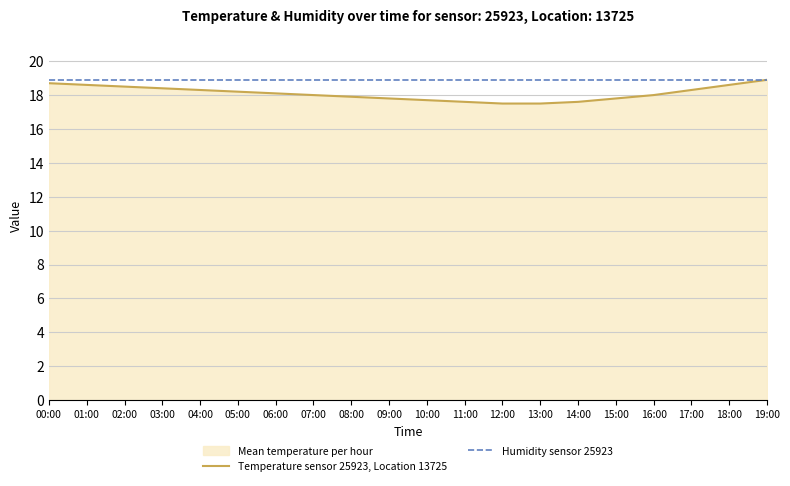

Reading left to right, what are all the values shown in this chart?

Temperature sensor 25923, Location 13725: 18.7	18.6	18.5	18.4	18.3	18.2	18.1	18.0	17.9	17.8	17.7	17.6	17.5	17.5	17.6	17.8	18.0	18.3	18.6	18.9
Humidity sensor 25923: 18.9	18.9	18.9	18.9	18.9	18.9	18.9	18.9	18.9	18.9	18.9	18.9	18.9	18.9	18.9	18.9	18.9	18.9	18.9	18.9